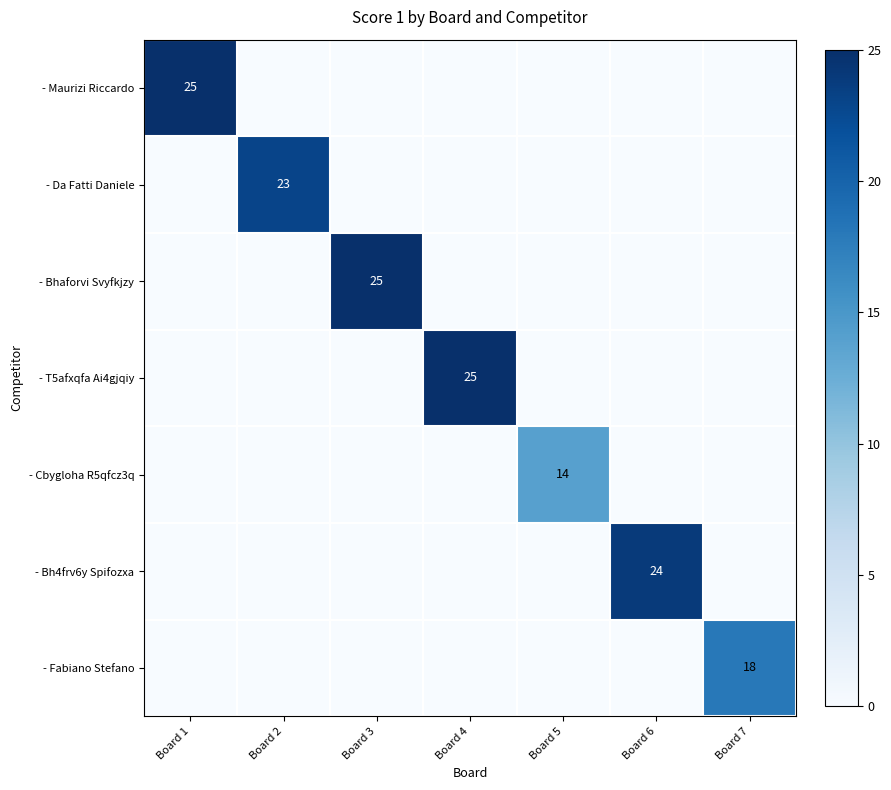

What is the difference between the highest and lowest values at Board 4?

25